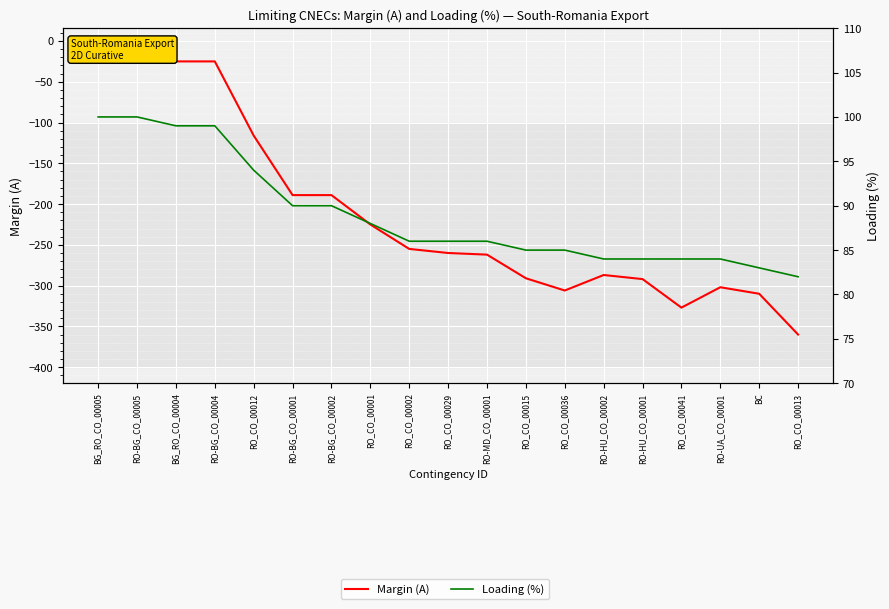

True or false: Margin (A) has more than 2 points higher than both neighbors.

False